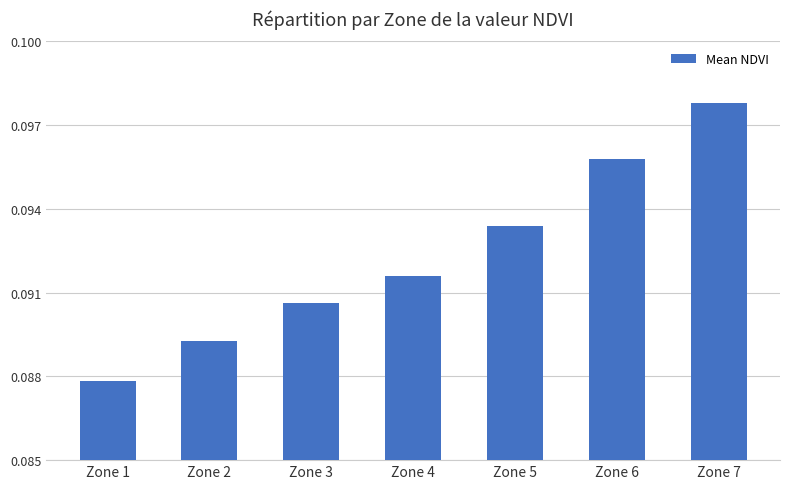

Count the values in the range 0 to 1.

7